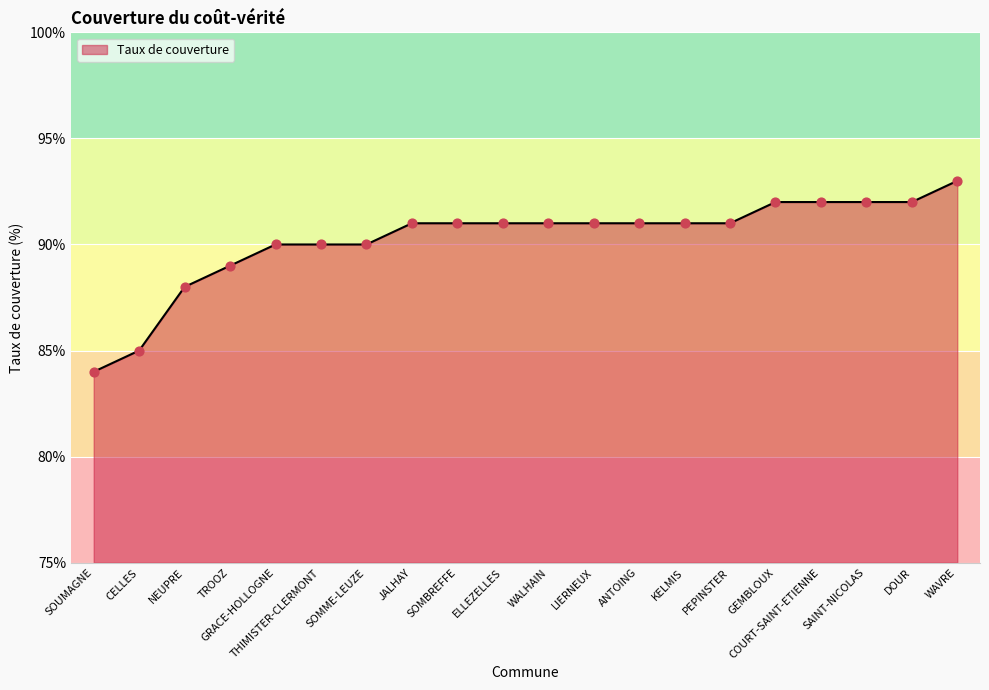

What is the change in value from SOMME-LEUZE to PEPINSTER?

+1